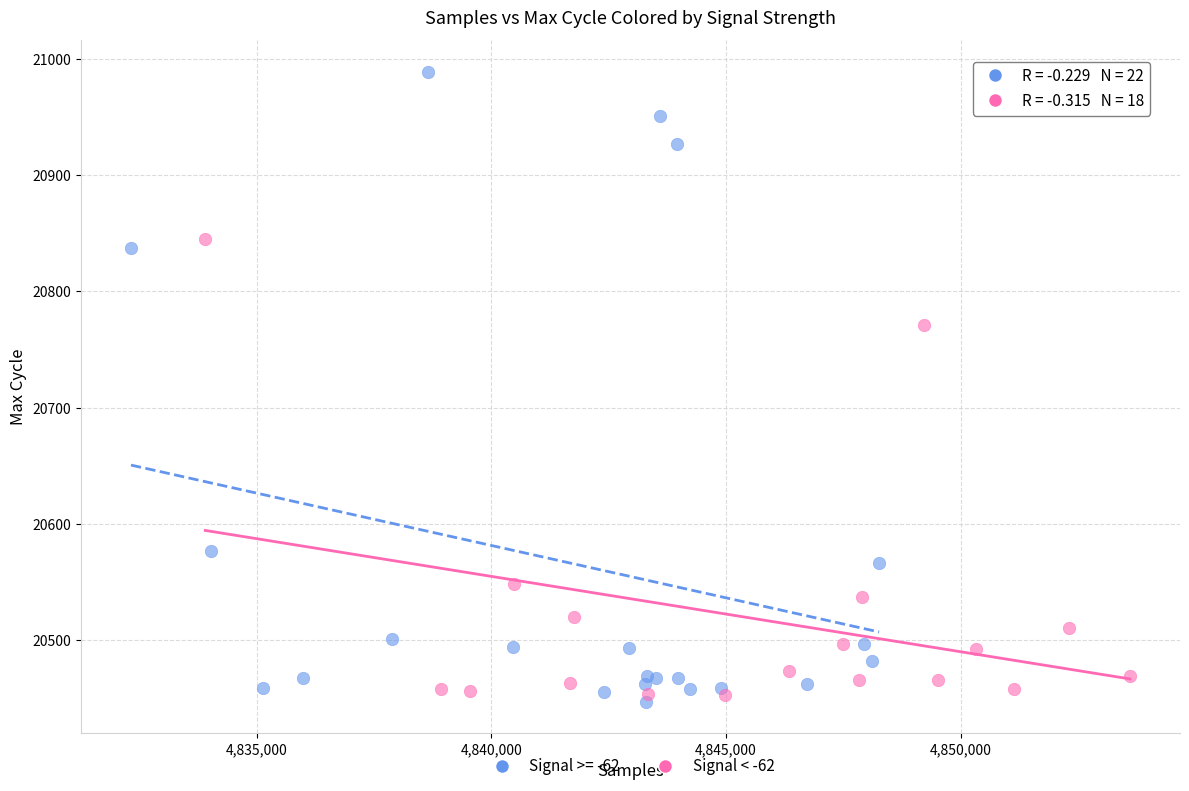

Which series reaches the maximum Y coordinate?

Signal >= -62